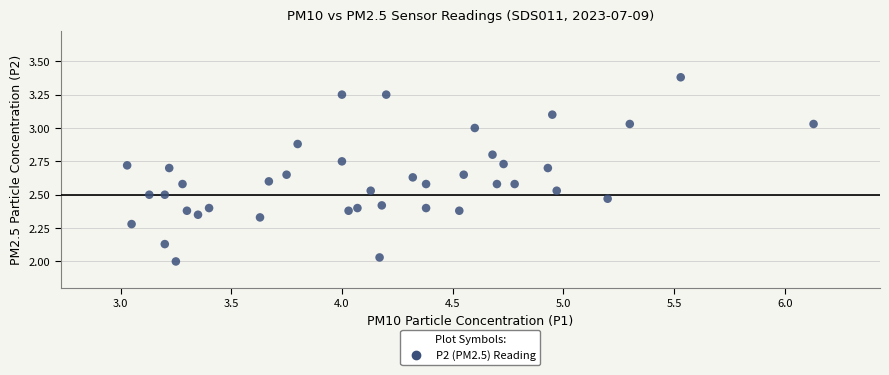

What is the range of Y values (max minus min)?

1.4